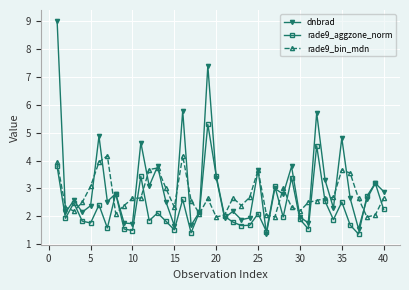

True or false: rade9_aggzone_norm has more than 2 points higher than both neighbors.

True